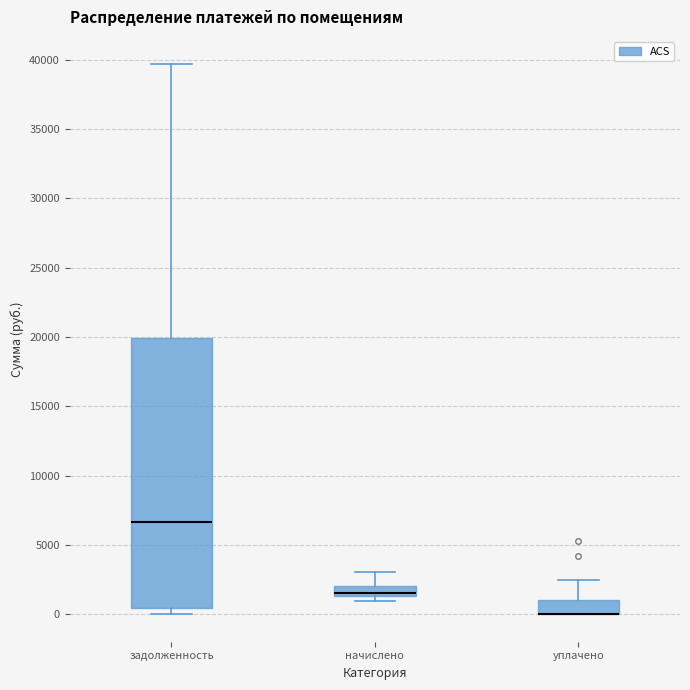

Reading left to right, transcribe this box plot: for each box, give where its median line is, the range the box spans, and where its two whiskers end, as read against the y-axis. The values are not printed on the chart, so give them approximately, as read against the axis.

задолженность: median 6500, box 500 to 20000, whiskers 0 to 39500
начислено: median 1500 (just above the box's lower edge), box 1500 to 2000, whiskers 1000 to 3000
уплачено: median 0 (drawn on the box's lower edge), box 0 to 1000, whiskers 0 to 2500